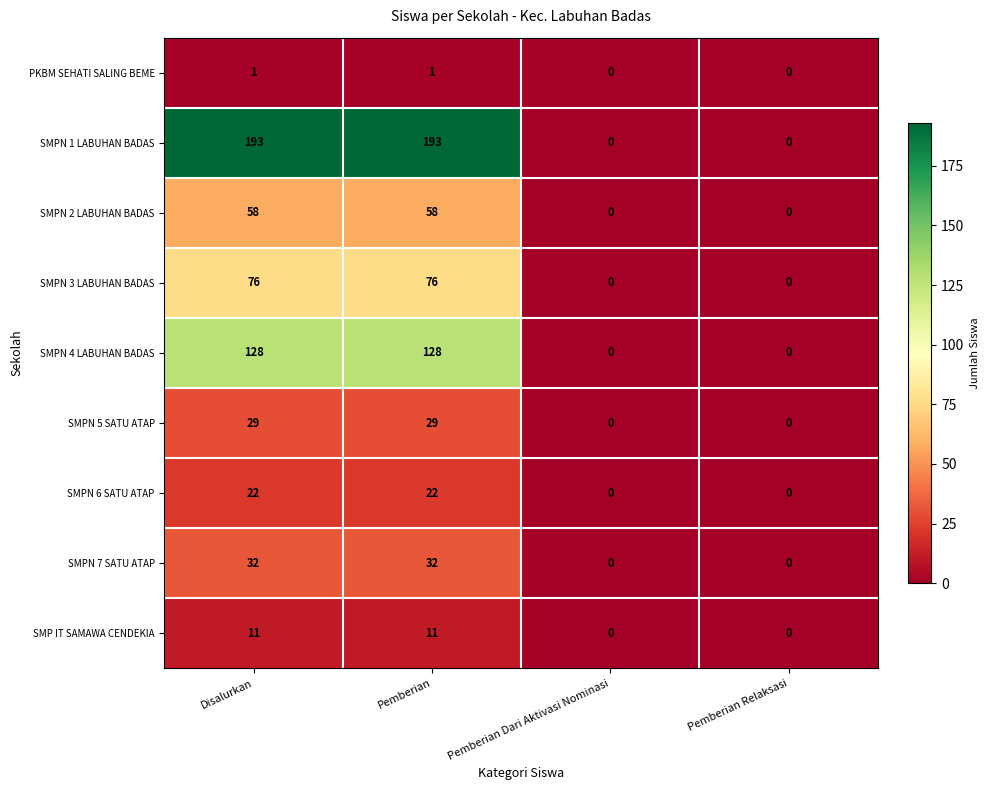

Which series has the largest total across all categories?

SMPN 1 LABUHAN BADAS